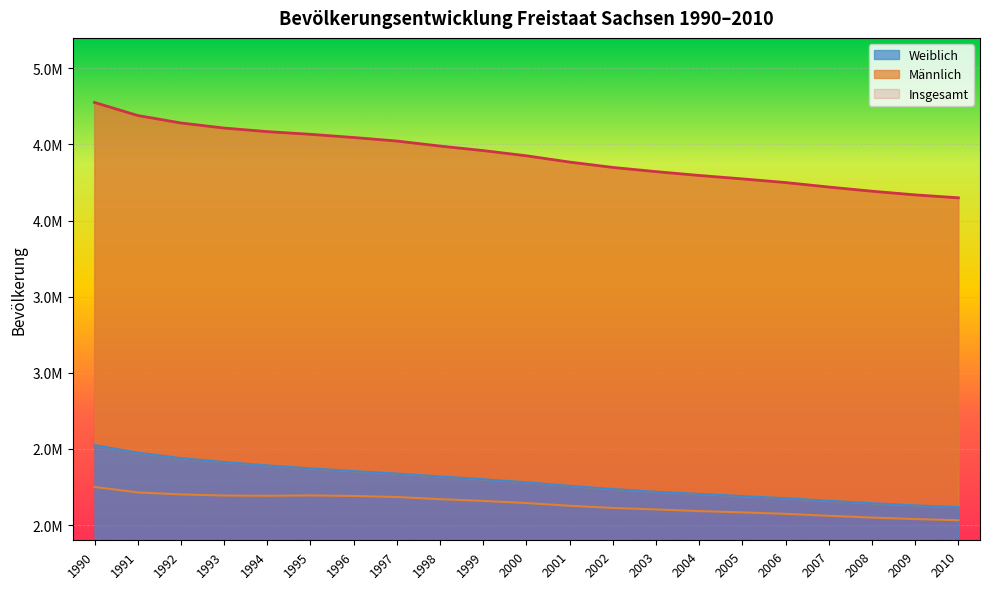

Which series has the widest spread of values?

Insgesamt